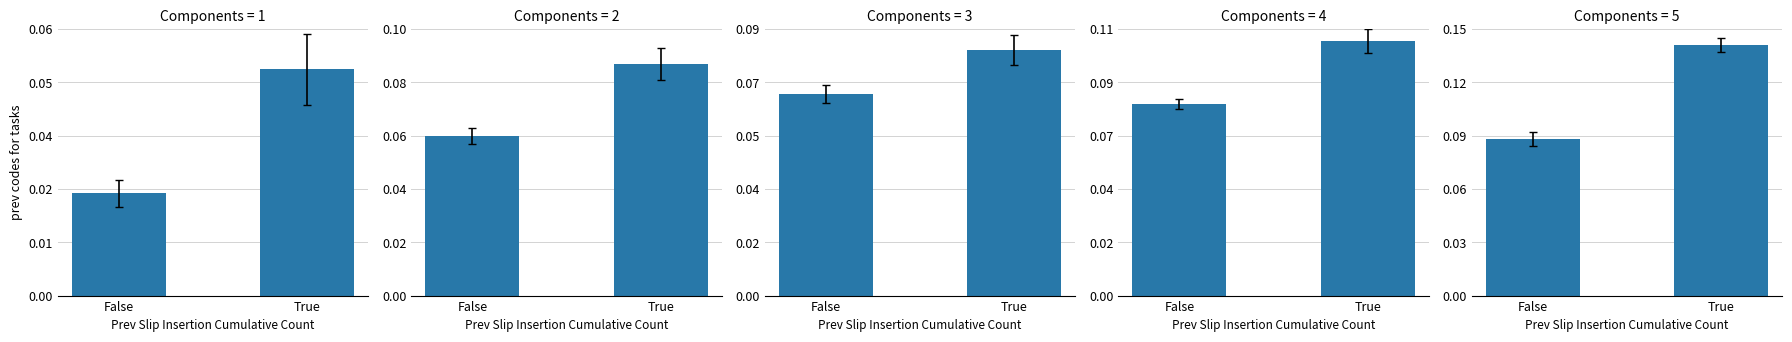

List the labels in order of value, largest first.

True, False